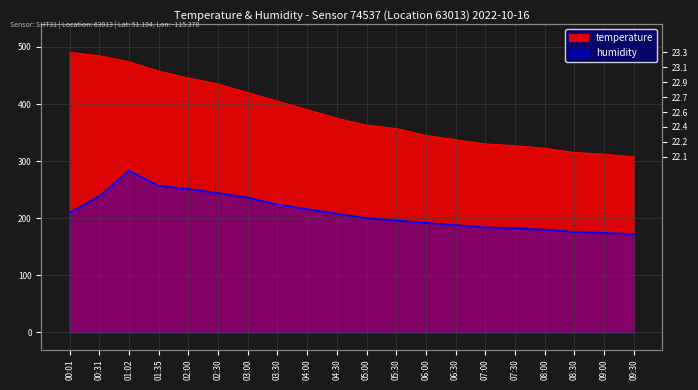

Between 02:00 and 09:30, which series saw the biggest shift?

temperature